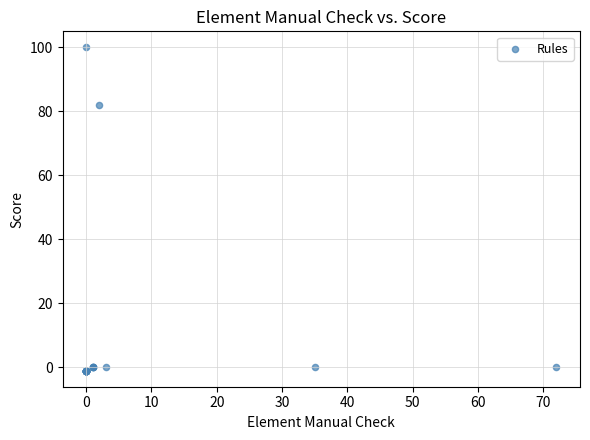

What Y value in the scatter plot is closest to 49?

82